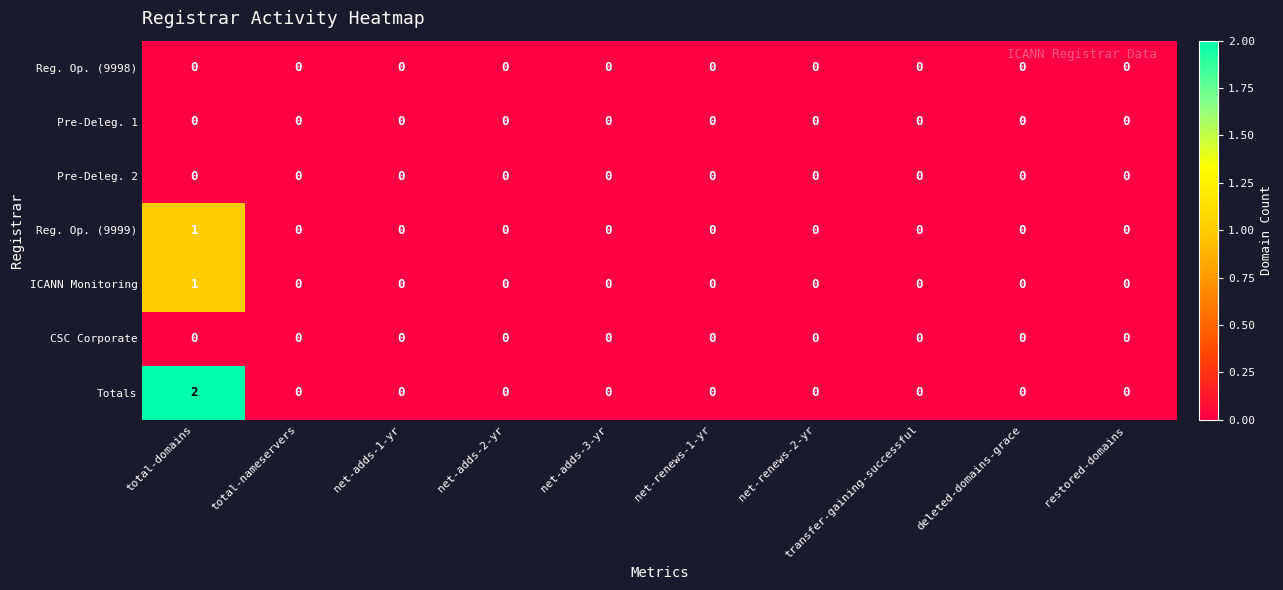

The value of Pre-Deleg. 1 at transfer-gaining-successful is 0. True or false?

True